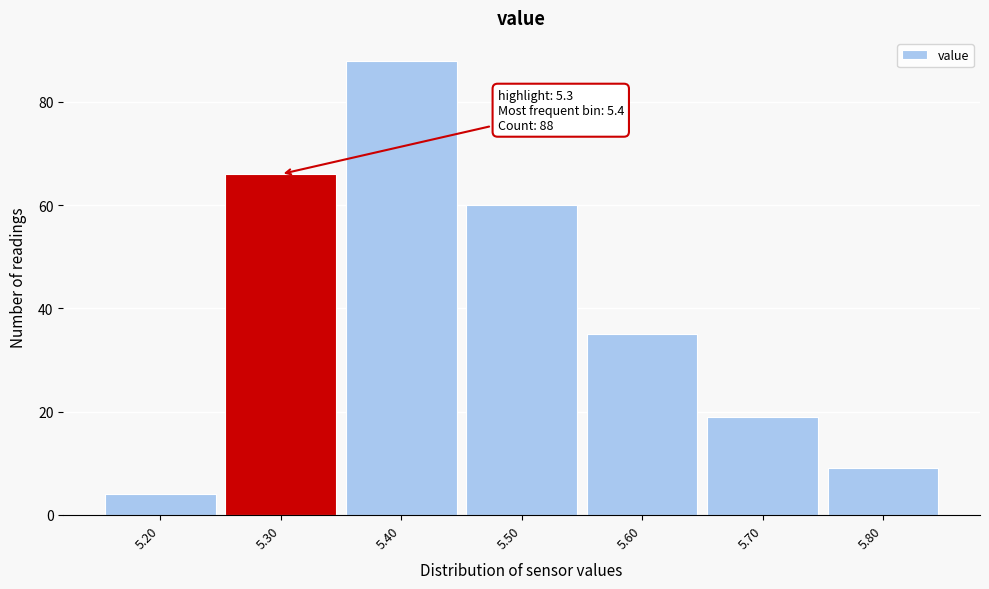

Which range on the x-axis has the tallest bar?

5.35 to 5.45